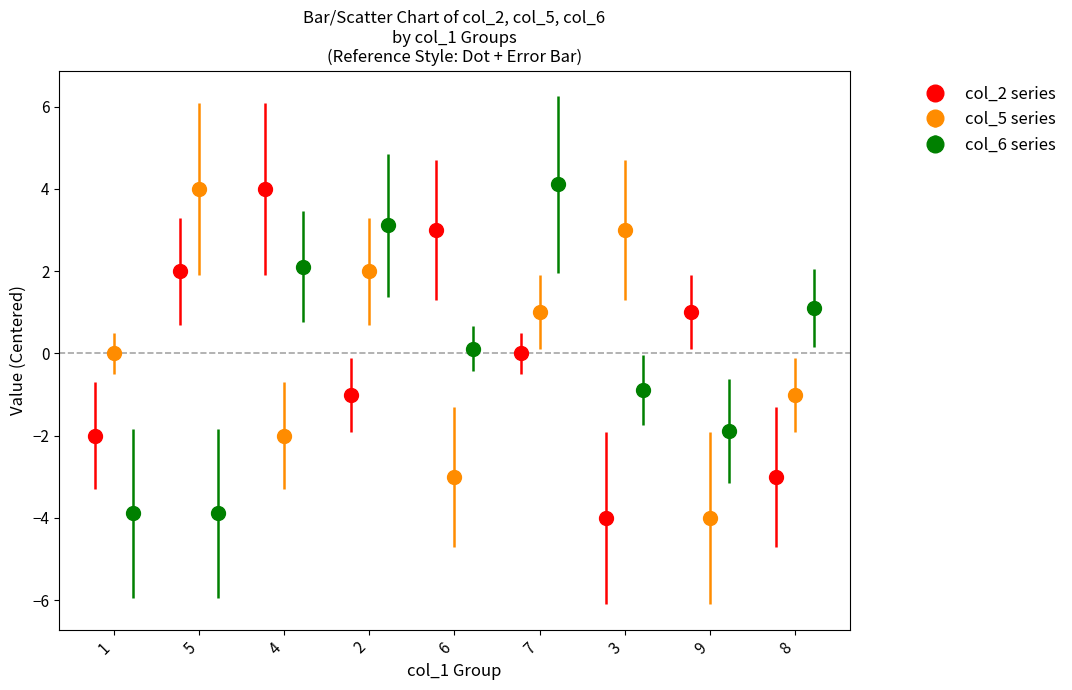

What is the spread (max minus min) of values at 8?

4.1